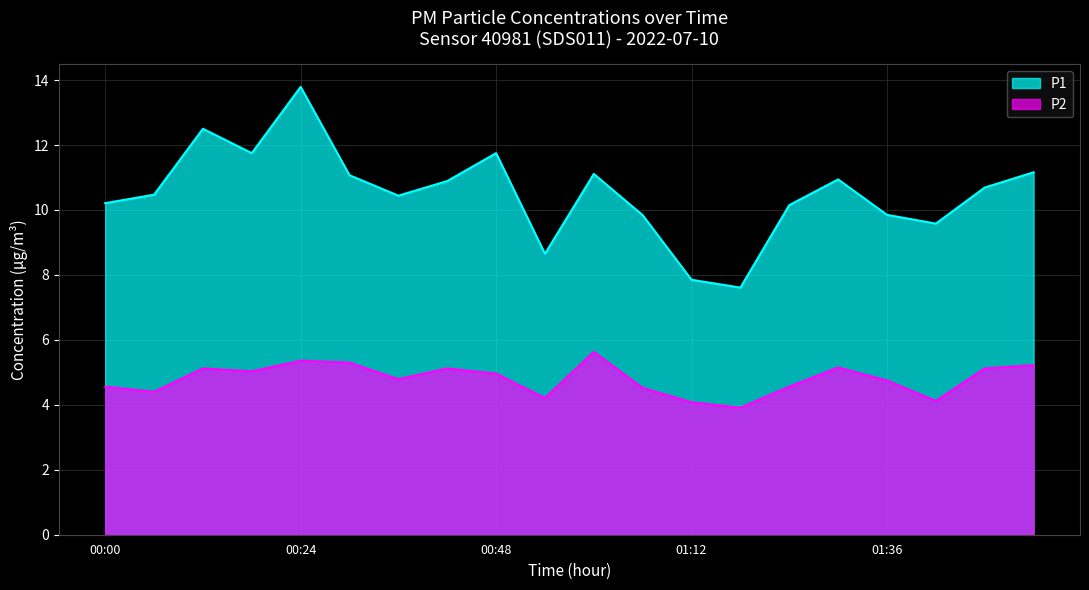

True or false: P2 and P1 cross at least once.

False